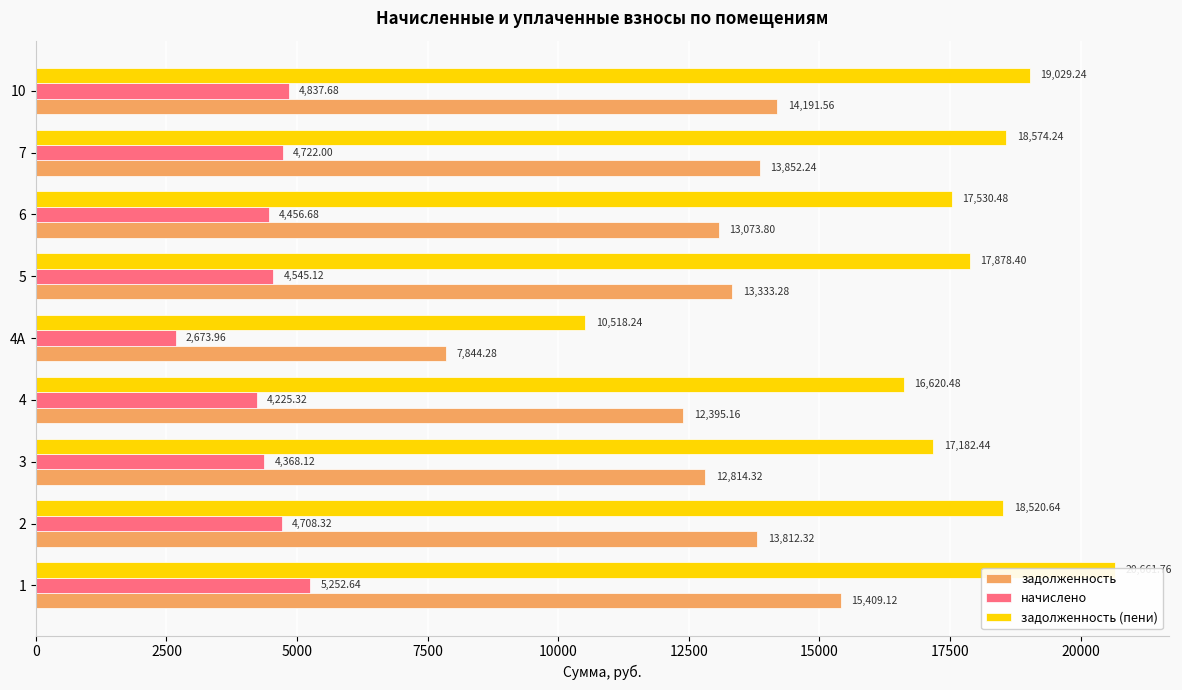

Does the chart contain any negative values?

No